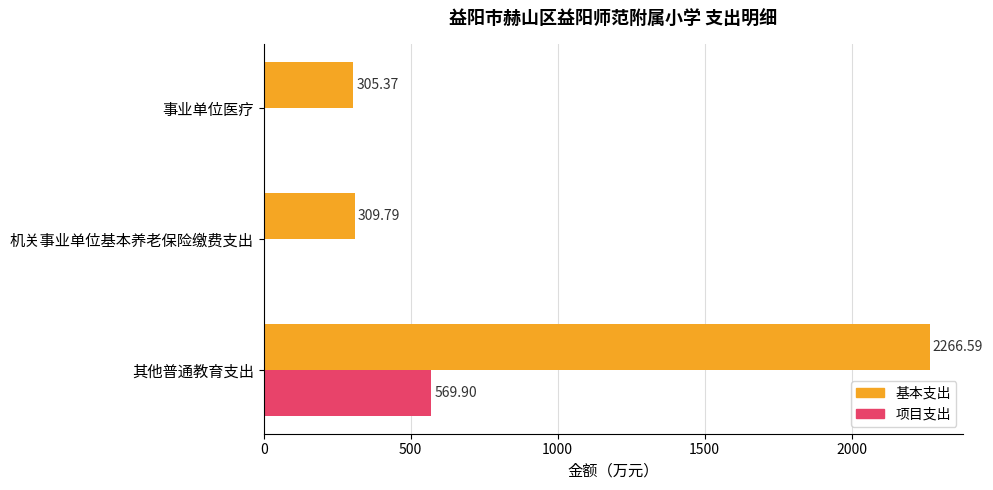

Count the number of data series in this chart.

2